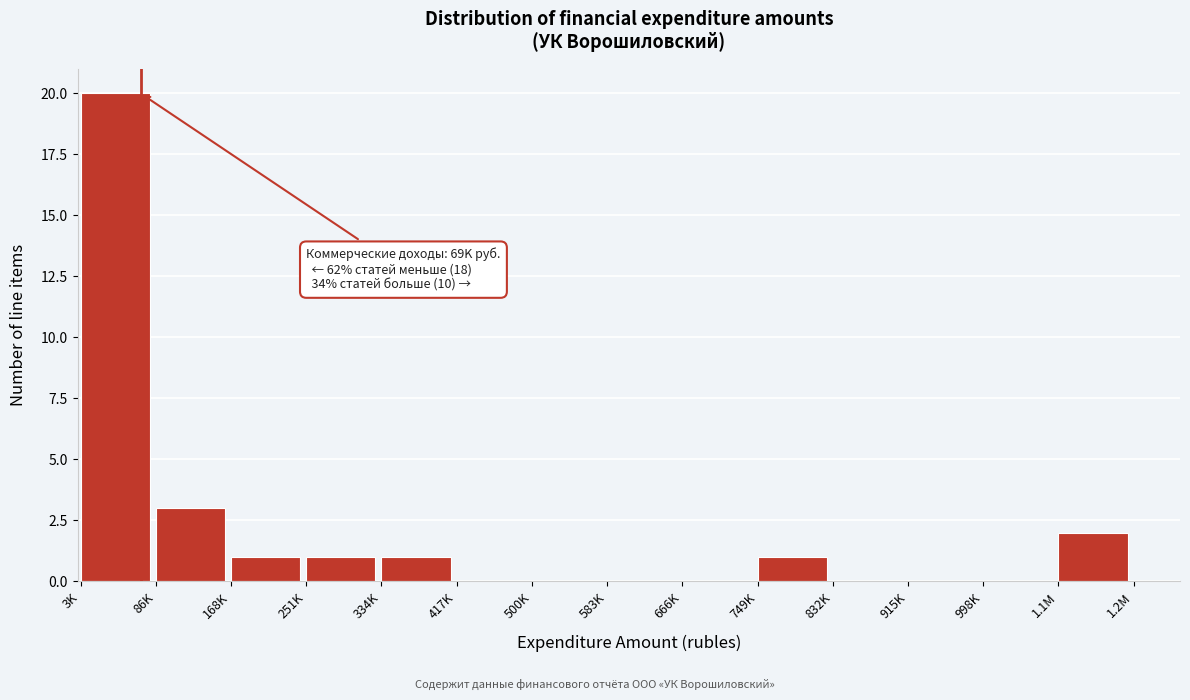

Reading right to left, list all the values displayed in this chart.

1.1M=2	998K=0	915K=0	832K=0	749K=1	666K=0	583K=0	500K=0	417K=0	334K=1	251K=1	168K=1	86K=3	3K=20